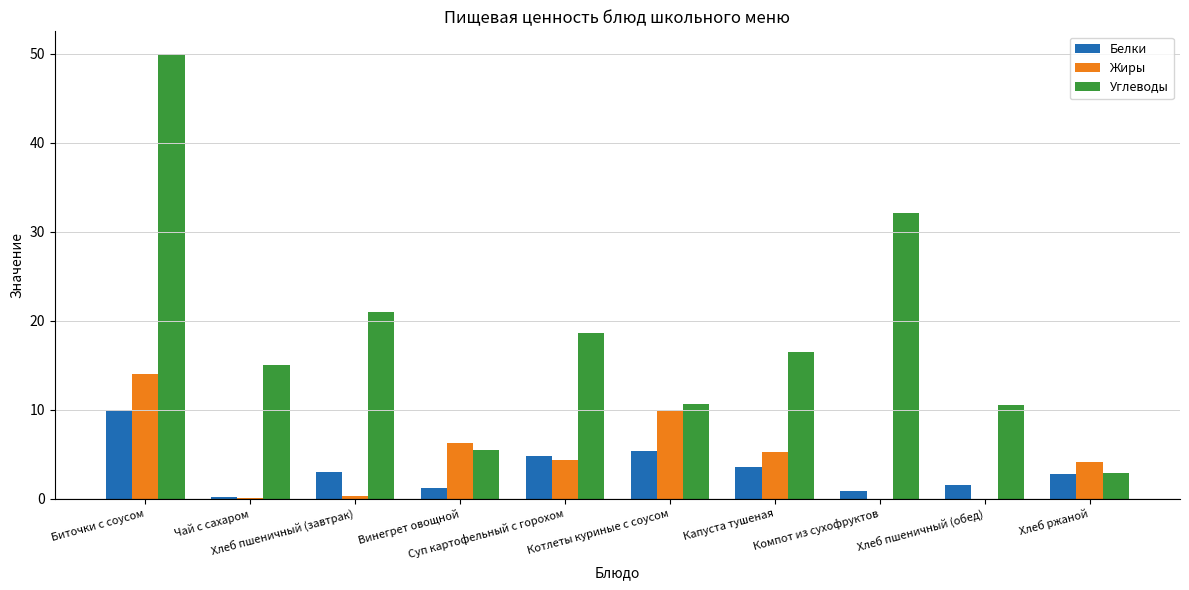

How many groups of bars are there?

10